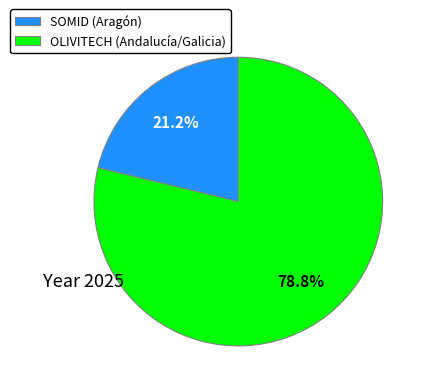

Does SOMID (Aragón) represent more than half of the total?

No